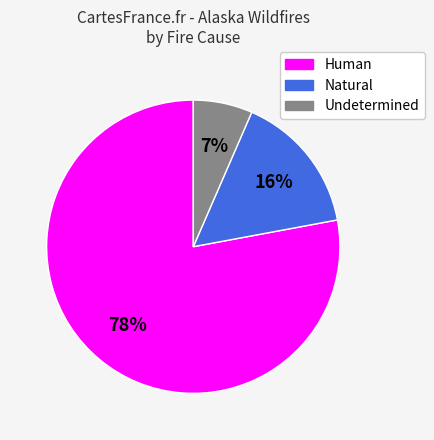

What is the largest slice in the pie chart?

Human